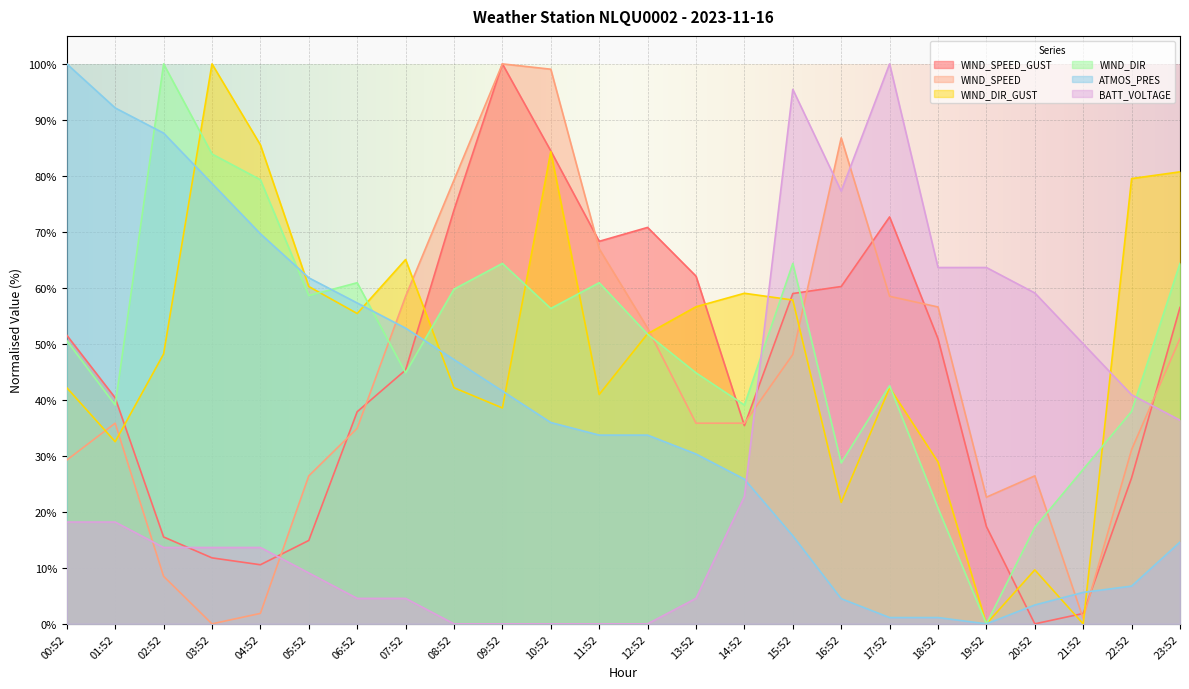

Which series changed the most between 04:52 and 21:52?

WIND_DIR_GUST